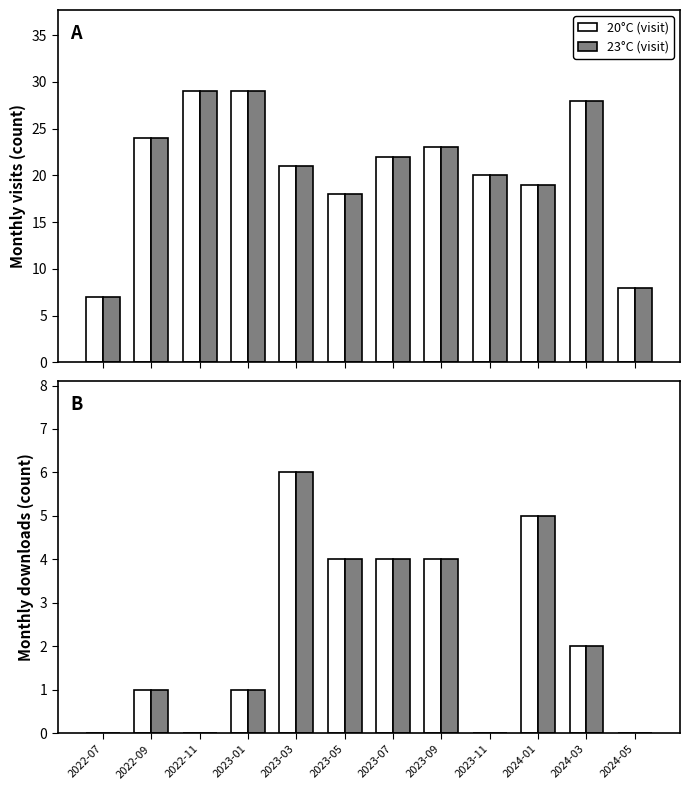

Where is monthly_download_resource (gray) nearest to the value 3?

2023-05